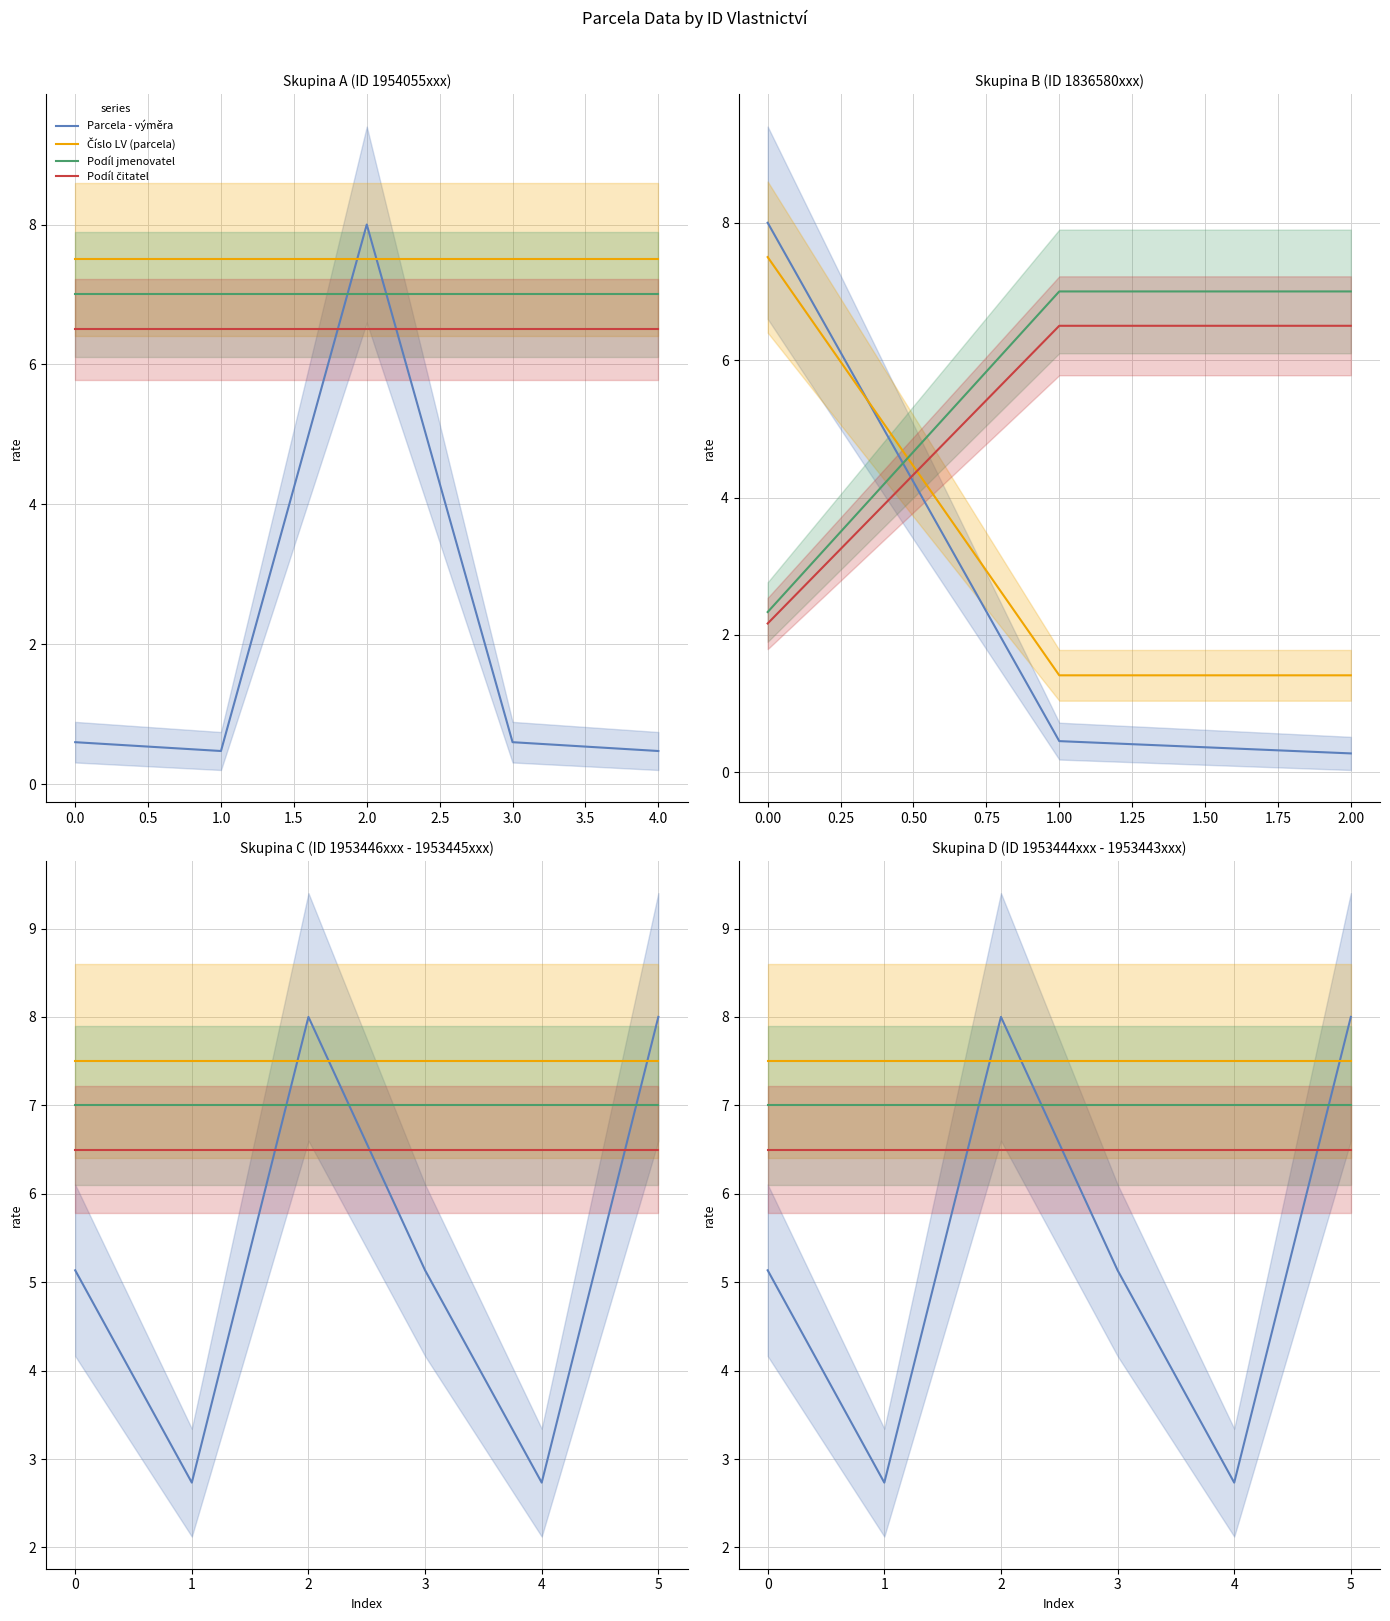

At how many categories does at least one series exceed 5?

6